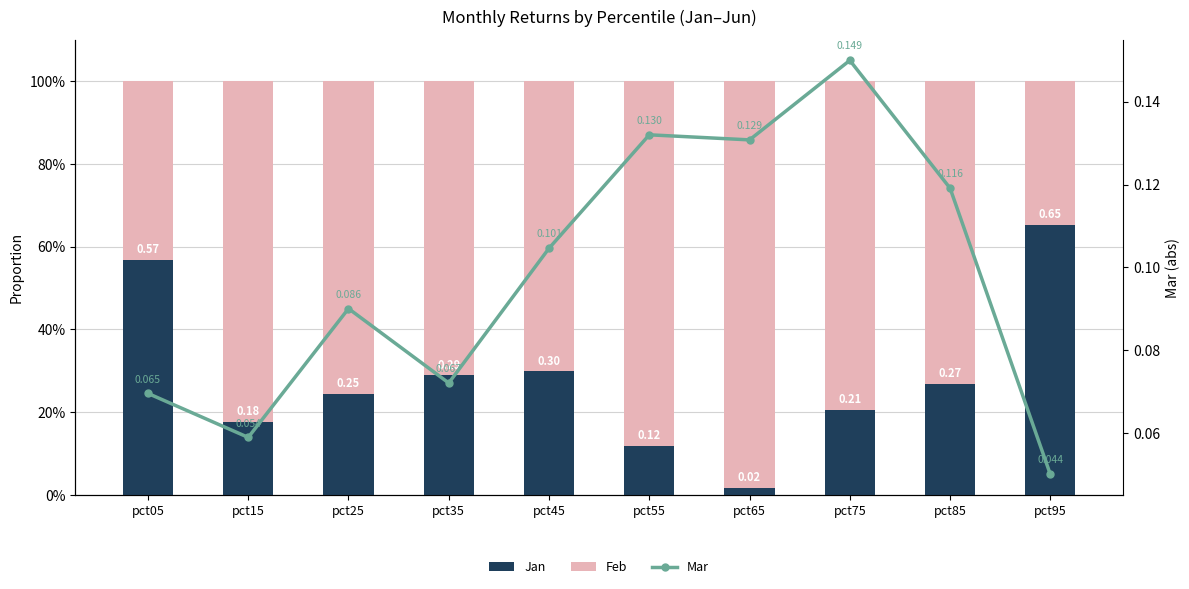

Reading left to right, transcribe all the data shown in this chart.

Jan: 0.6	0.2	0.2	0.3	0.3	0.1	0.0	0.2	0.3	0.7
Feb: 0.4	0.8	0.8	0.7	0.7	0.9	1.0	0.8	0.7	0.3
Mar: 0.1	0.1	0.1	0.1	0.1	0.1	0.1	0.2	0.1	0.1